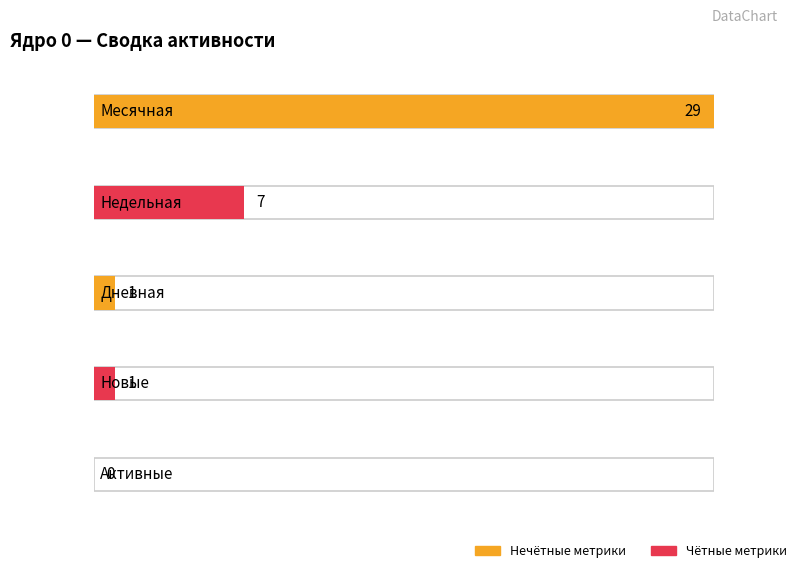

Is it true that Дневная equals 1 at 2022-11-25?

False